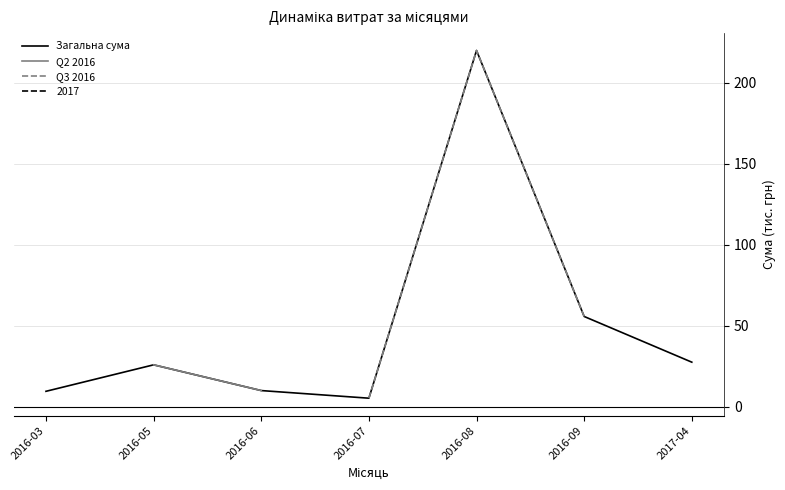

What is the value of the Загальна сума point at the 7th from the left?

27.4